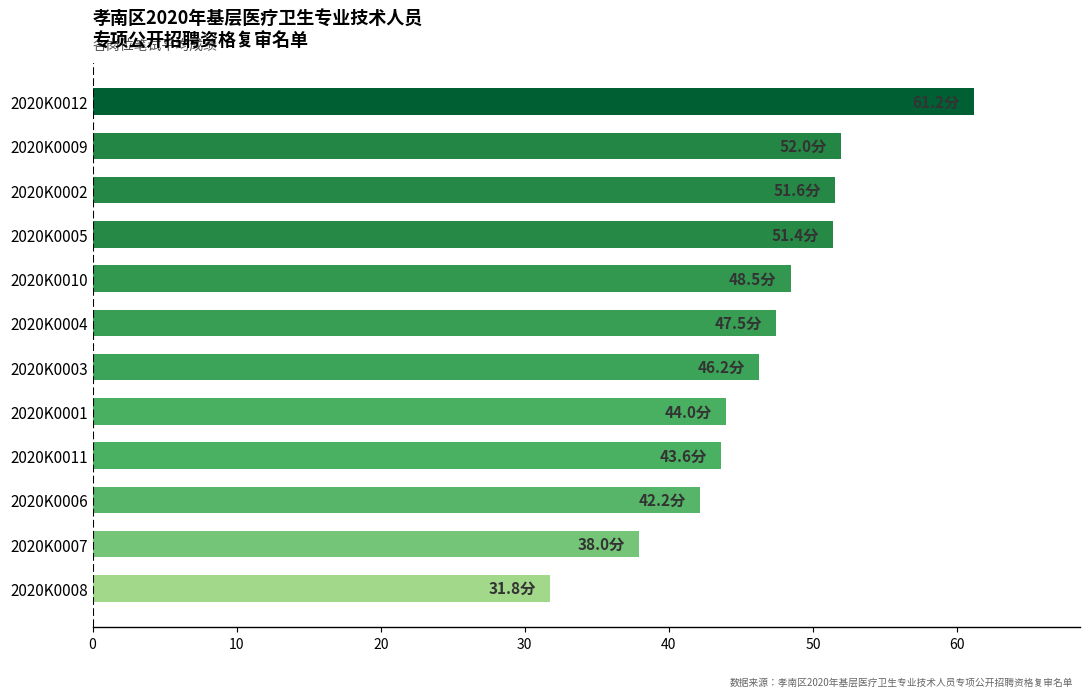

What is the smallest value displayed?

31.8